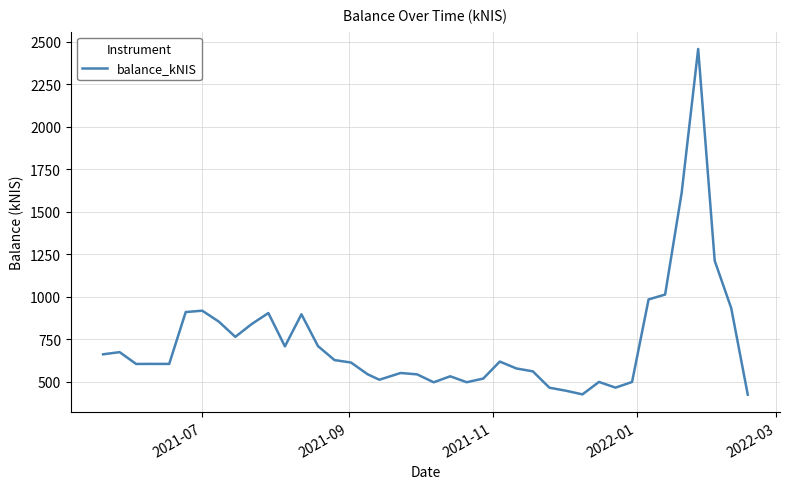

What is the maximum value shown in the chart?

2457.4